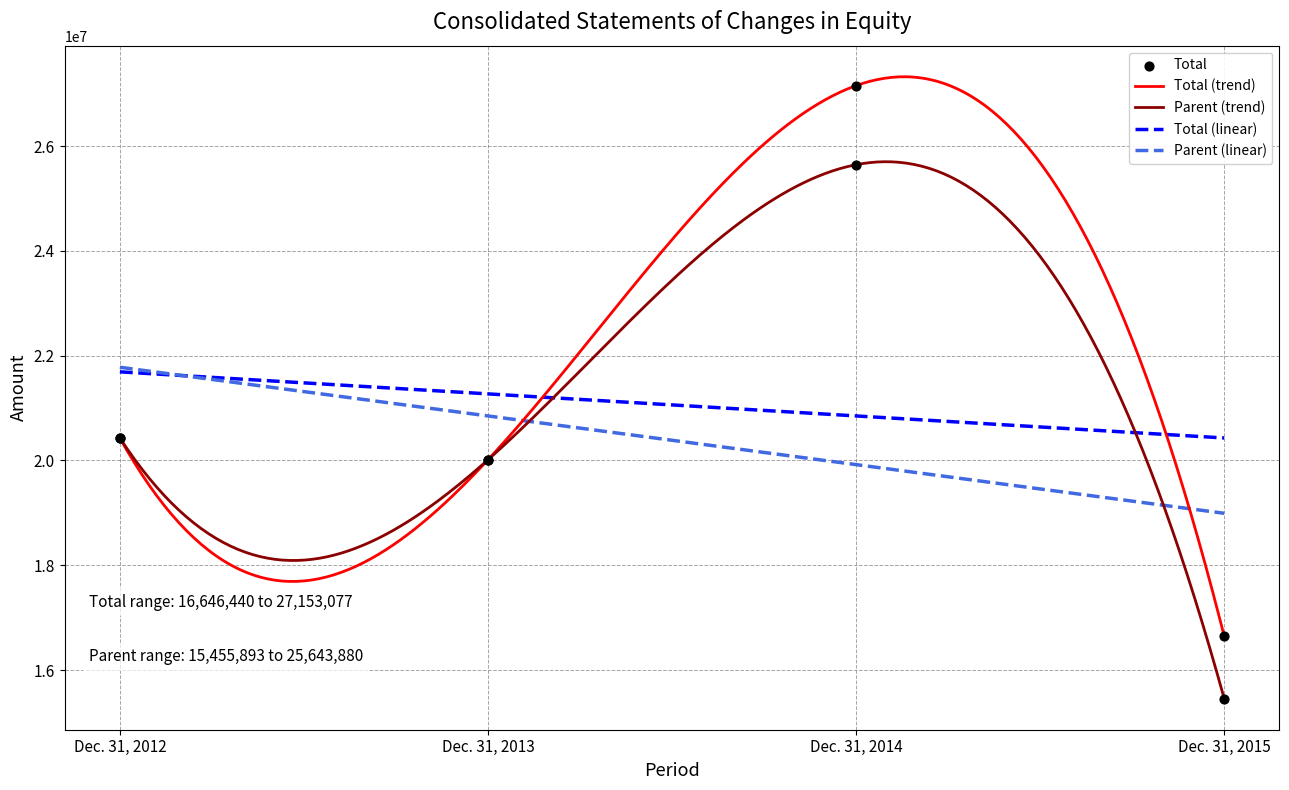

Which series has the widest spread of Y values?

Total